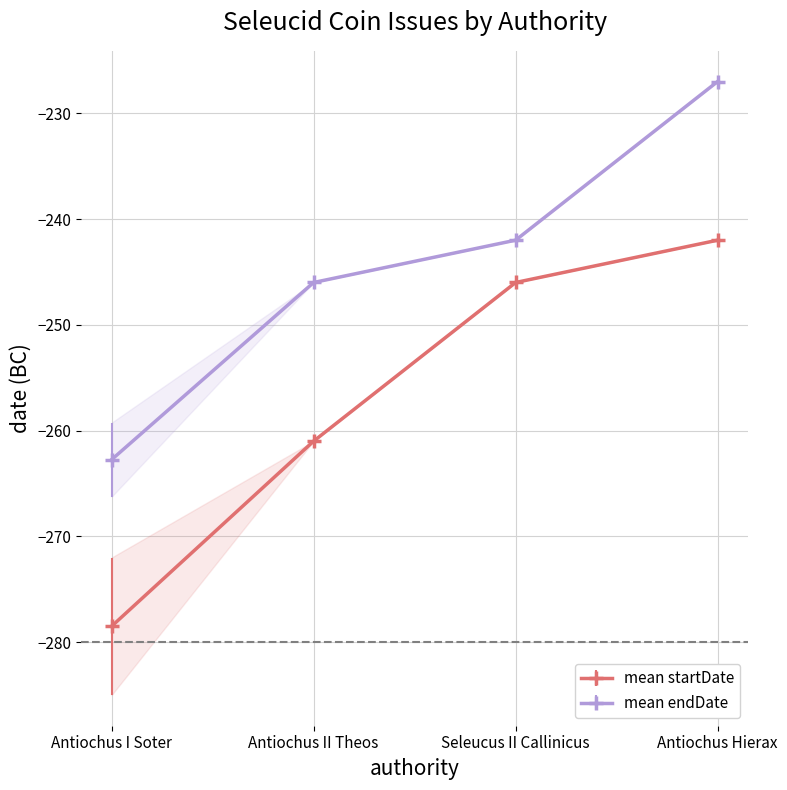

What are all the series names shown in the legend?

startDate, endDate